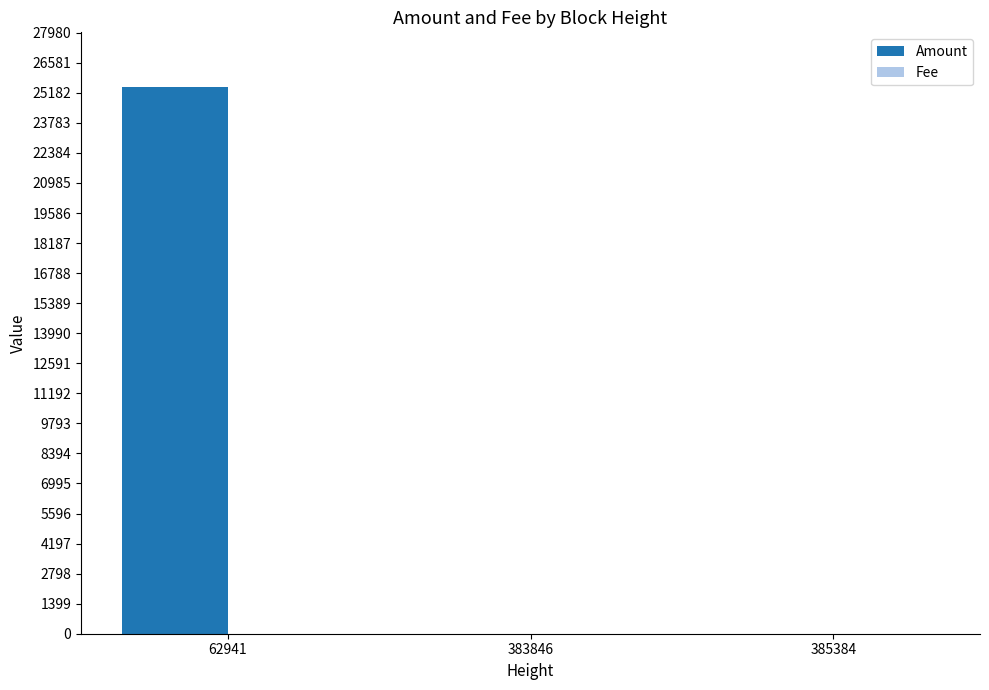

True or false: Amount has a value of 25452 at 62941.

True